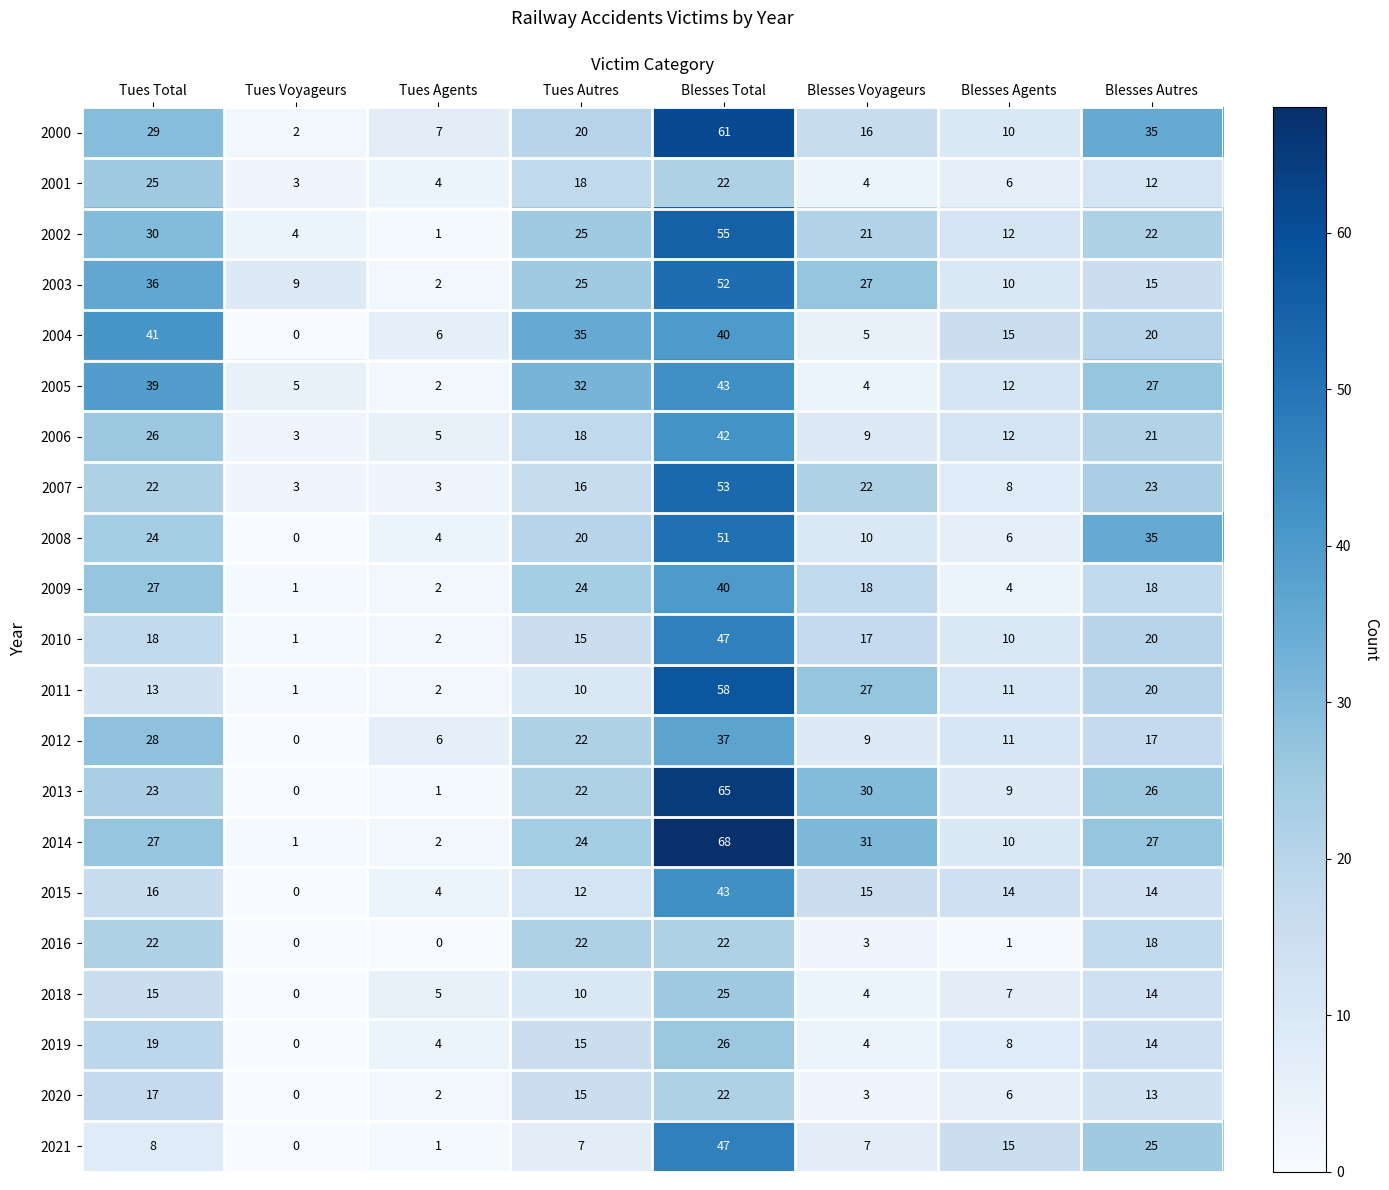

At which label is 2019 closest to 13?

Blesses Autres